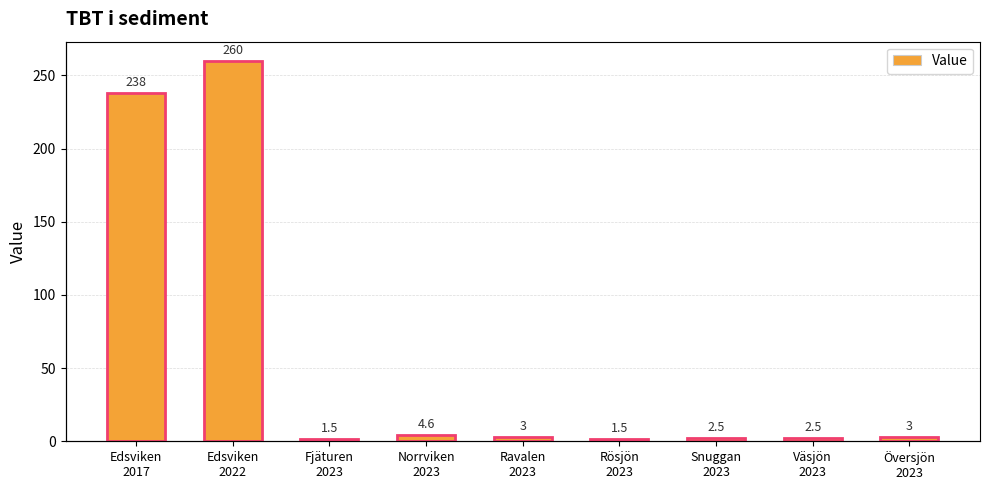

Reading left to right, list all the values displayed in this chart.

Value: Edsviken
2017=238.0	Edsviken
2022=260.0	Fjäturen
2023=1.5	Norrviken
2023=4.6	Ravalen
2023=3.0	Rösjön
2023=1.5	Snuggan
2023=2.5	Väsjön
2023=2.5	Översjön
2023=3.0
Value (outline): Edsviken
2017=238.0	Edsviken
2022=260.0	Fjäturen
2023=1.5	Norrviken
2023=4.6	Ravalen
2023=3.0	Rösjön
2023=1.5	Snuggan
2023=2.5	Väsjön
2023=2.5	Översjön
2023=3.0